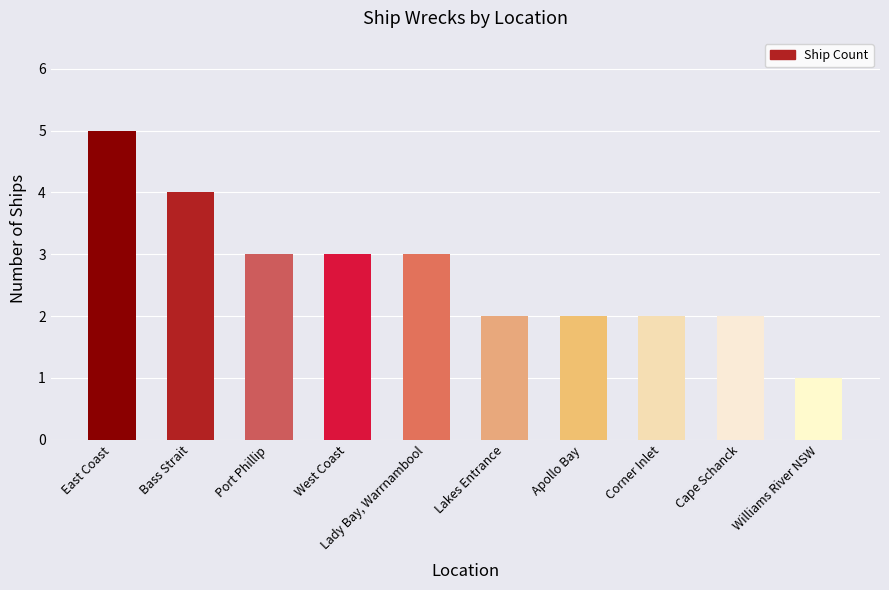

Approximately how many times larger is the value at Lakes Entrance compared to West Coast?

0.7